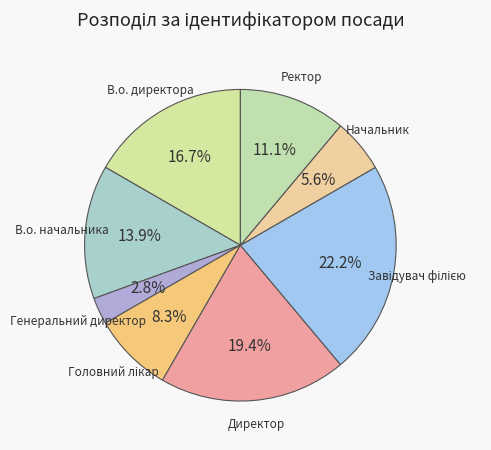

How many slices are in this pie chart?

8